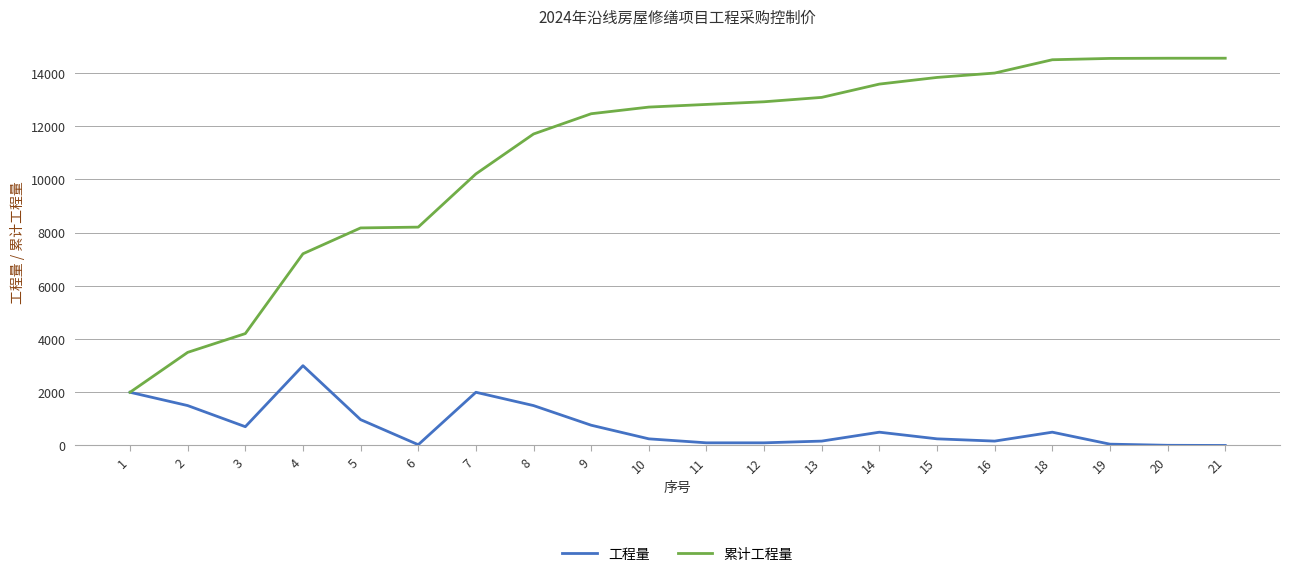

At which label does 累计工程量 reach its minimum?

1